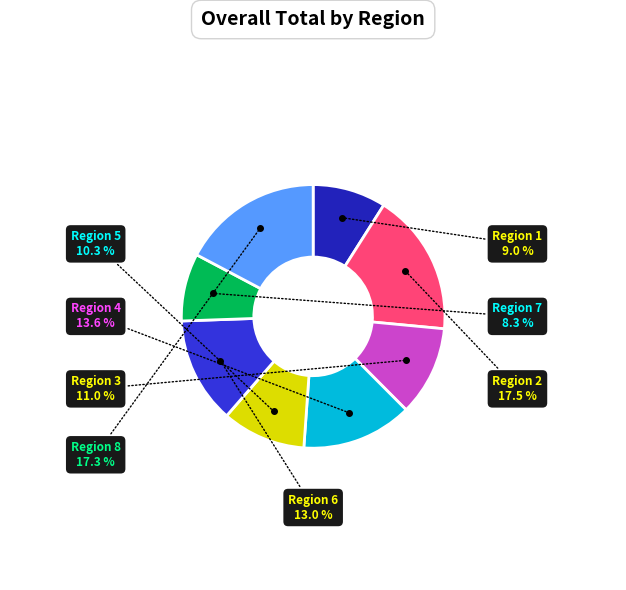

Is there any slice that represents more than half of the pie?

No